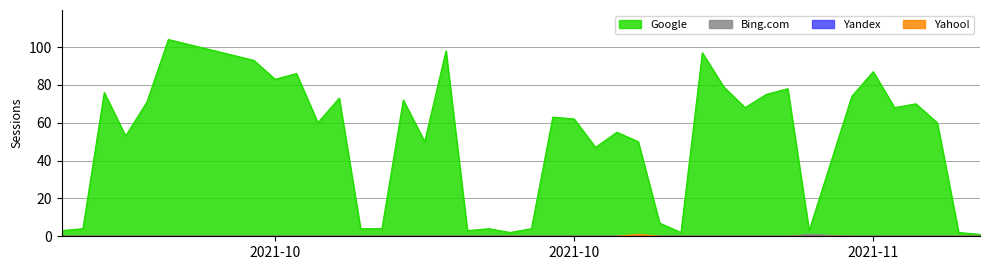

True or false: Bing.com and Yahoo! intersect in this chart.

False